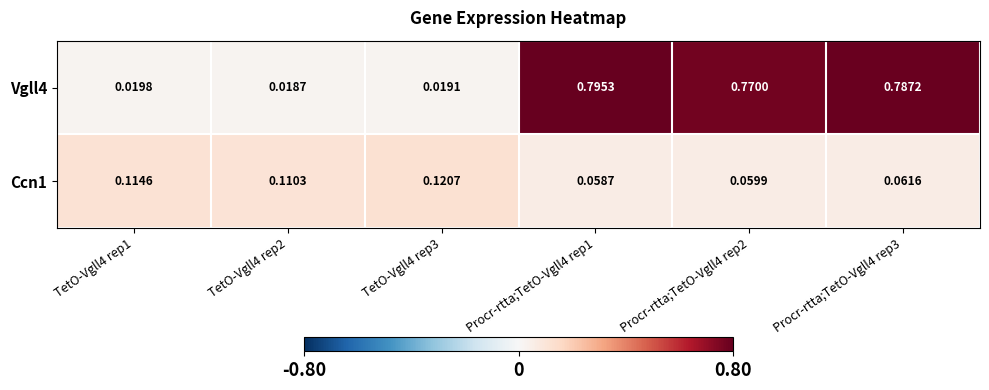

Reading left to right, transcribe all the data shown in this chart.

Vgll4: TetO-Vgll4 rep1=0.0	TetO-Vgll4 rep2=0.0	TetO-Vgll4 rep3=0.0	Procr-rtta;TetO-Vgll4 rep1=0.8	Procr-rtta;TetO-Vgll4 rep2=0.8	Procr-rtta;TetO-Vgll4 rep3=0.8
Ccn1: TetO-Vgll4 rep1=0.1	TetO-Vgll4 rep2=0.1	TetO-Vgll4 rep3=0.1	Procr-rtta;TetO-Vgll4 rep1=0.1	Procr-rtta;TetO-Vgll4 rep2=0.1	Procr-rtta;TetO-Vgll4 rep3=0.1